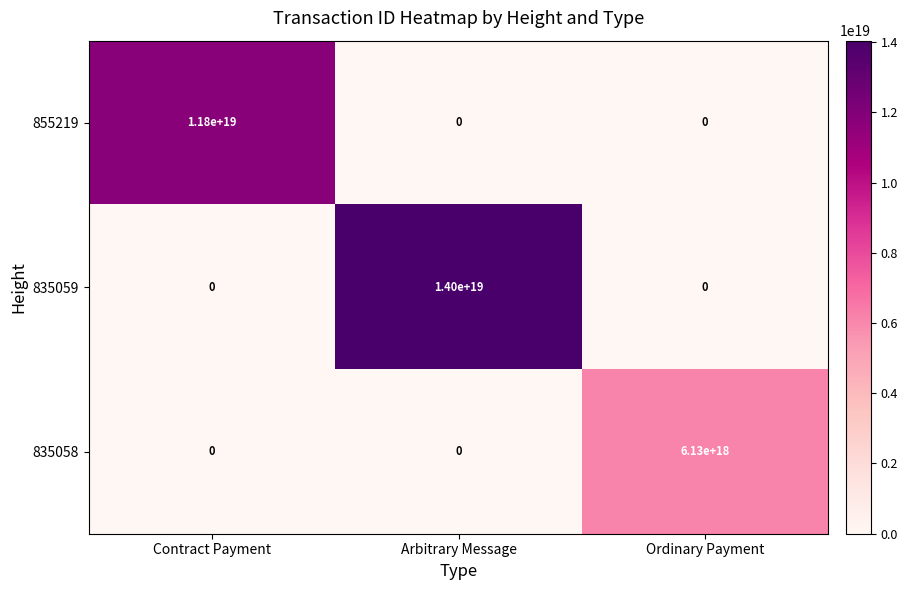

Between Contract Payment and Ordinary Payment, which series saw the biggest shift?

855219